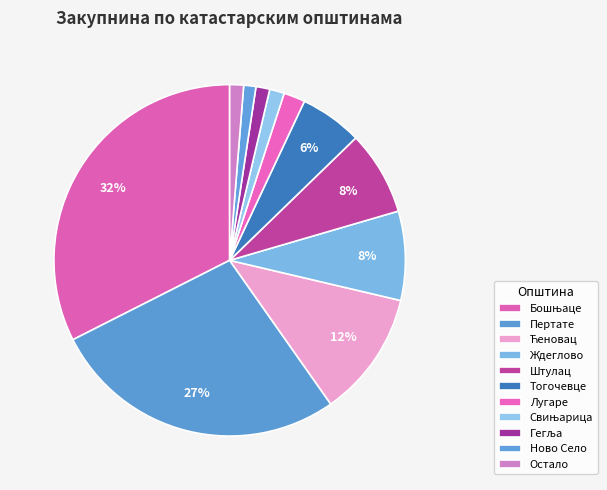

How many slices are in this pie chart?

11